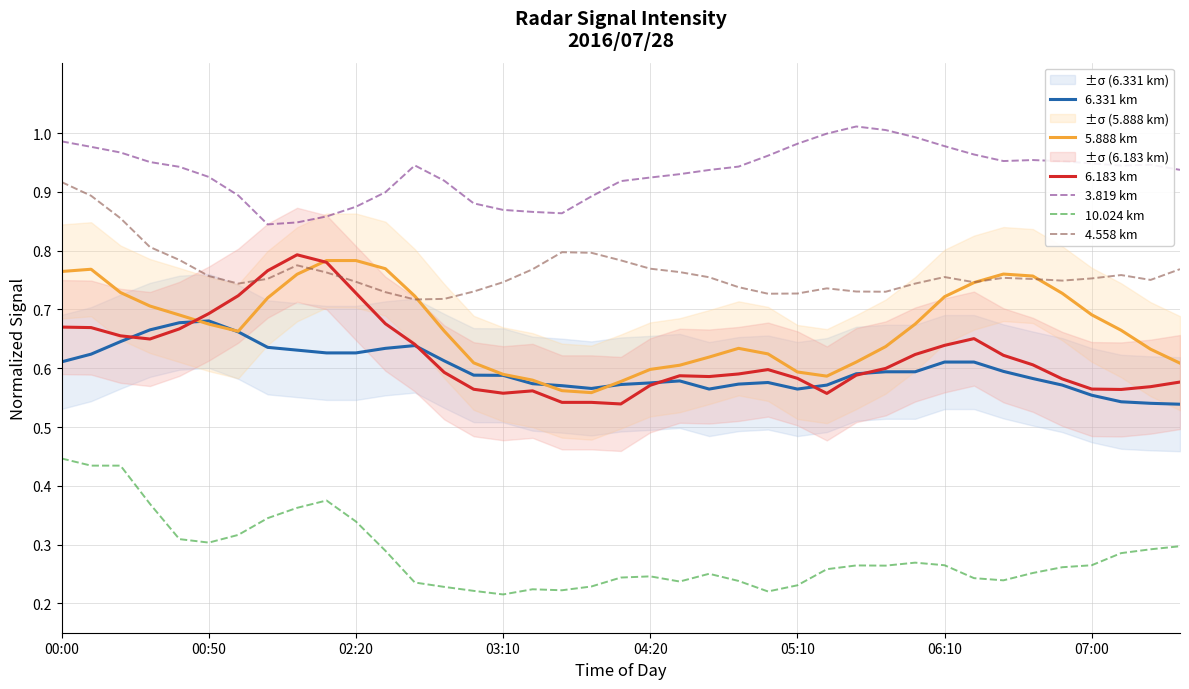

At which category is the sum across all series the highest?

00:00